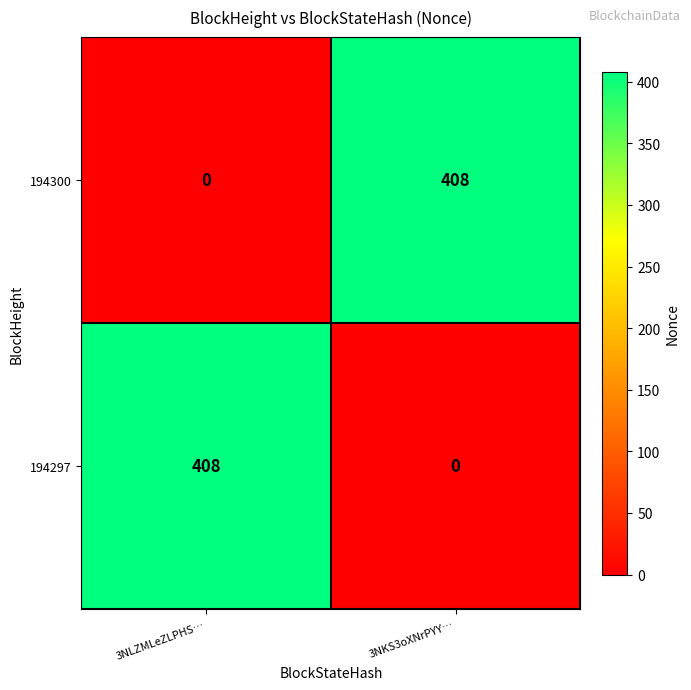

Reading left to right, extract all data points from this chart.

194300: 0	408
194297: 408	0